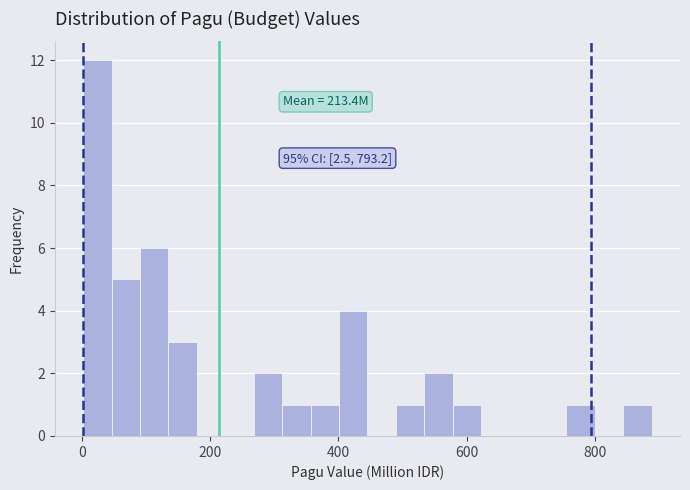

Read against the x-axis, roughly where is the centre of the tallest bar?

20